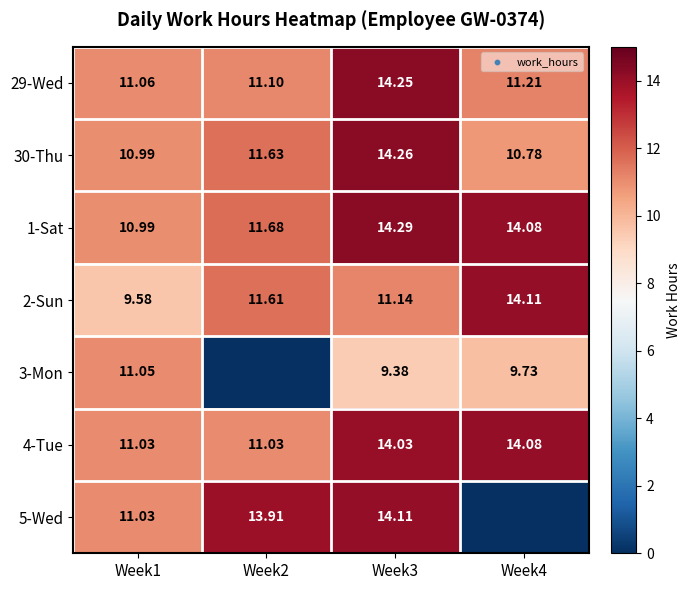

How many categories are shown in the chart?

4